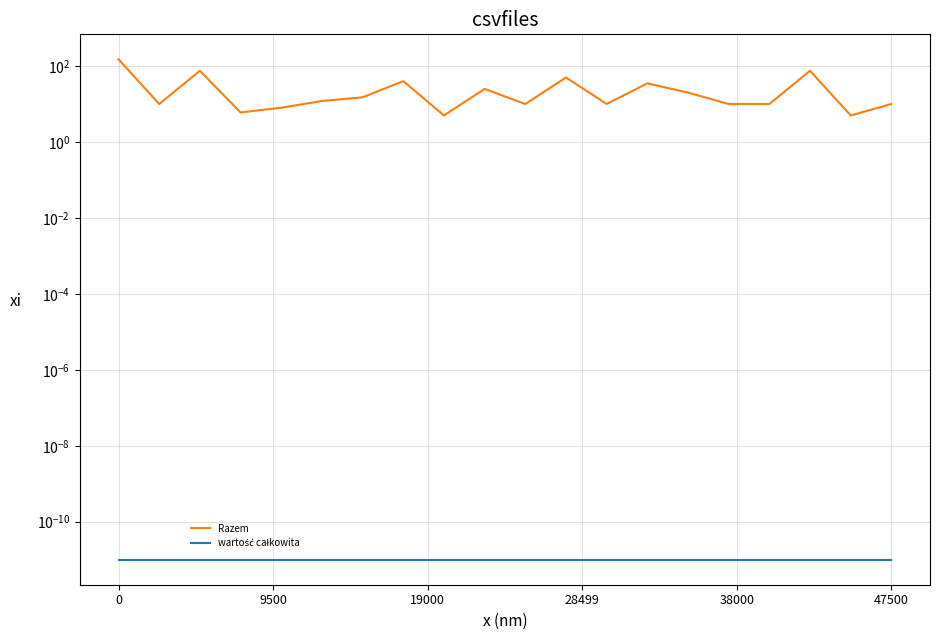

Reading left to right, what are all the values shown in this chart?

Razem: 150.0	10.0	75.0	6.0	8.0	12.0	15.0	40.0	5.0	25.0	10.0	50.0	10.0	35.0	20.0	10.0	10.0	75.0	5.0	10.0
wartość całkowita: 0.0	0.0	0.0	0.0	0.0	0.0	0.0	0.0	0.0	0.0	0.0	0.0	0.0	0.0	0.0	0.0	0.0	0.0	0.0	0.0